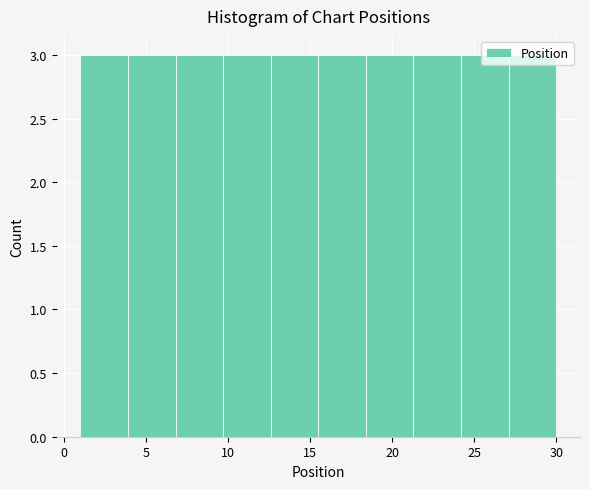

Reading left to right, transcribe this chart: for each bar, give the range it covers on the x-axis and its height. Neither the bar edges nor the heights are printed on the chart, so give them approximately, as read against the axes.

1.0 to 3.9: 3
3.9 to 6.8: 3
6.8 to 9.7: 3
9.7 to 12.6: 3
12.6 to 15.5: 3
15.5 to 18.4: 3
18.4 to 21.3: 3
21.3 to 24.2: 3
24.2 to 27.1: 3
27.1 to 30.0: 3